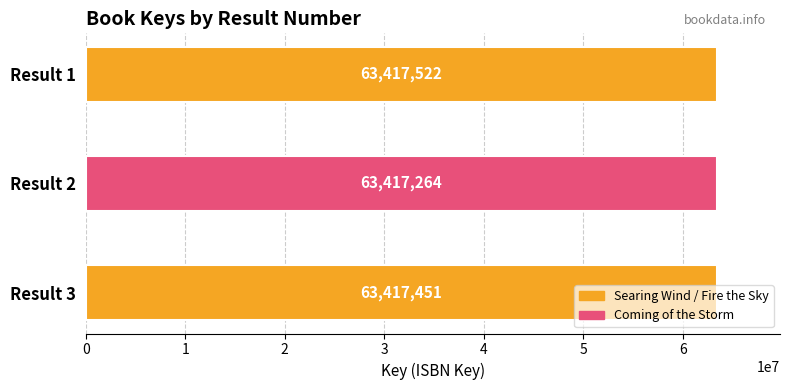

Between Result 2 and Result 3, which is larger?

Result 3